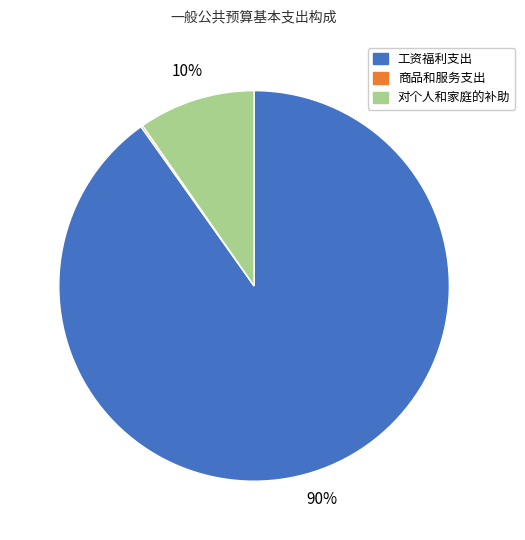

To the nearest percent, what percentage of the pie is 工资福利支出?

90%